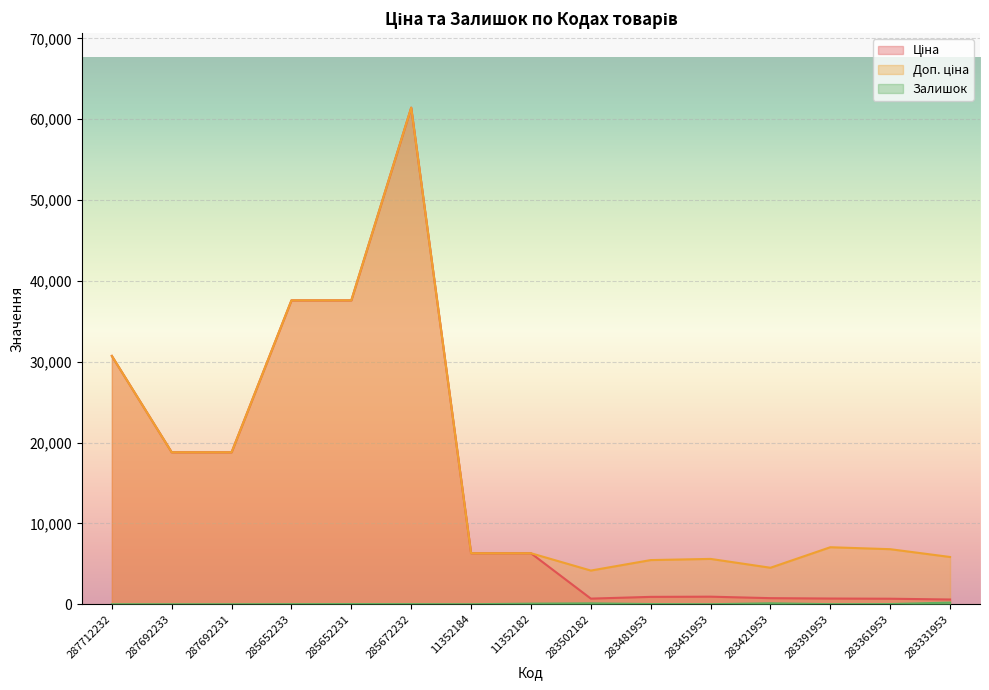

At which category does Ціна reach its first local peak?

285672232